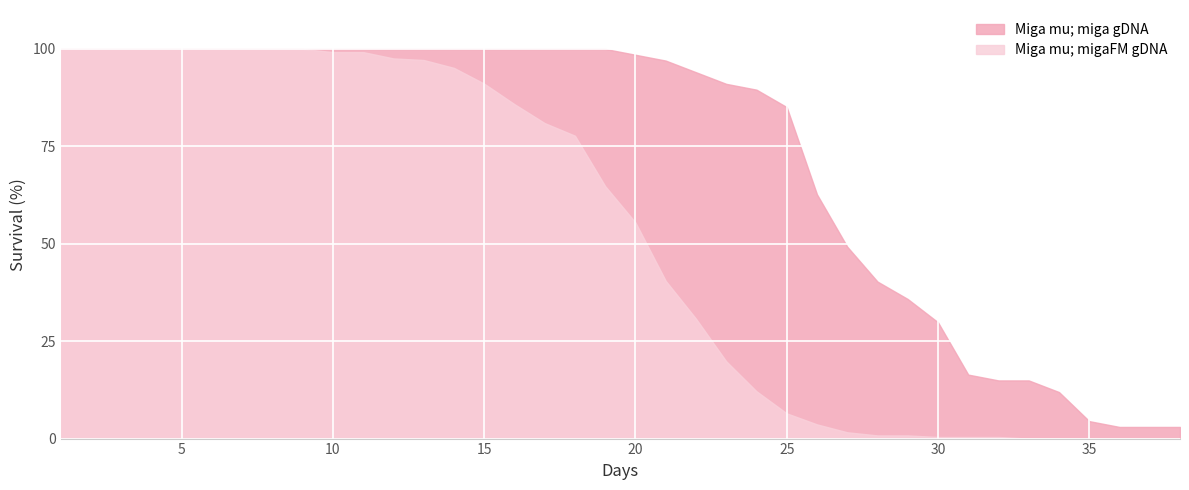

What is the maximum value shown in the chart?

100.0